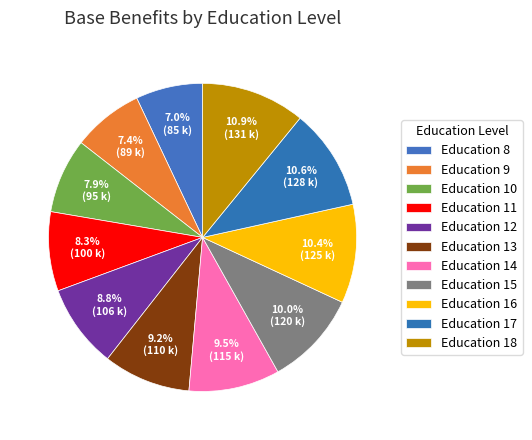

Is there a majority slice in this chart?

No